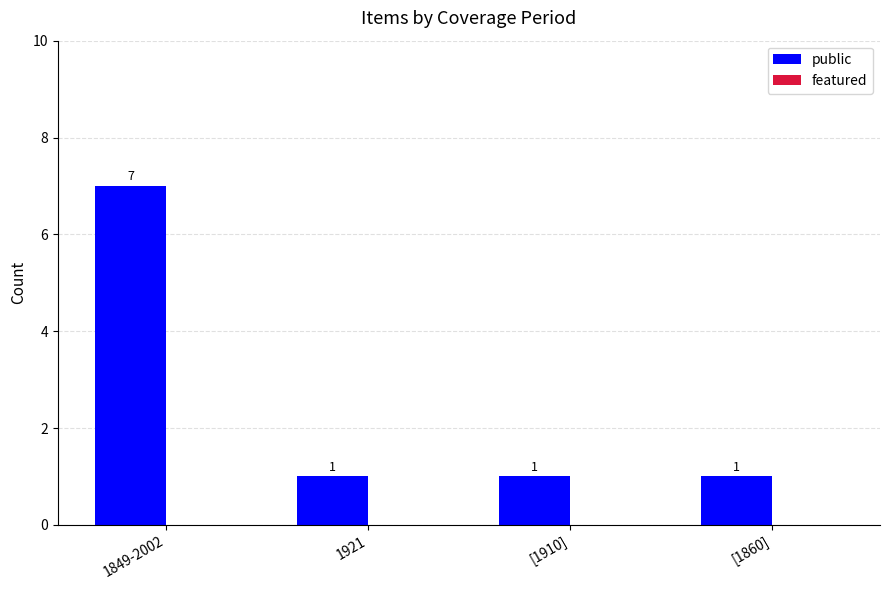

Is it true that the value at 1849-2002 is 4?

False